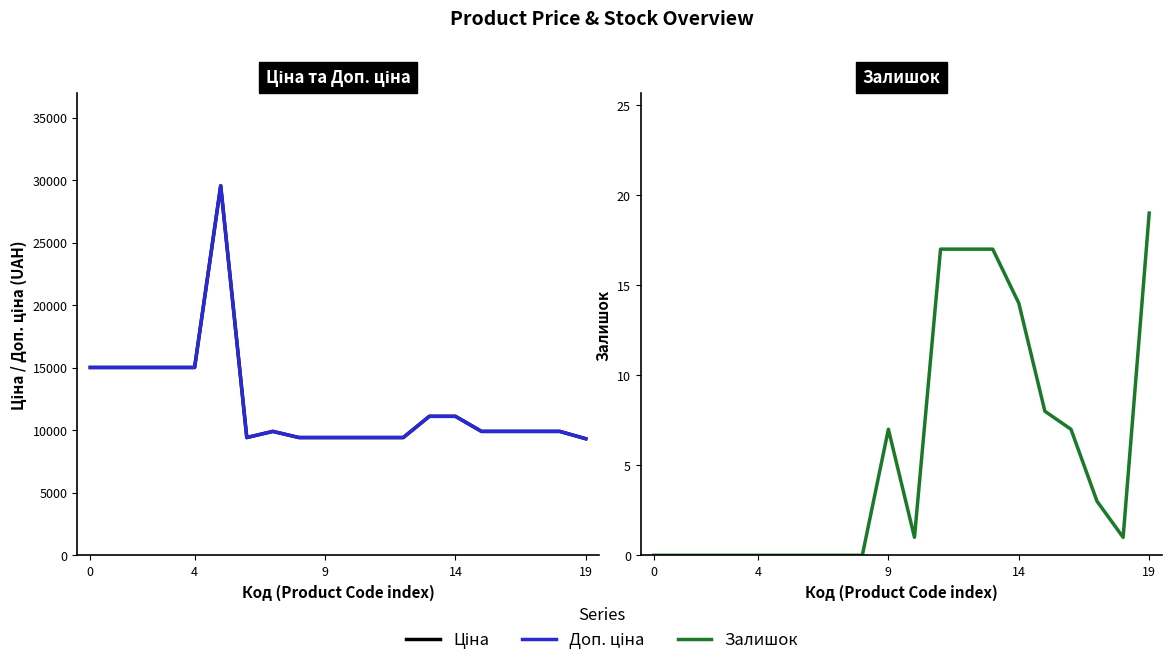

Is the value of Доп. ціна at 0 greater than the value of Залишок at 0?

Yes